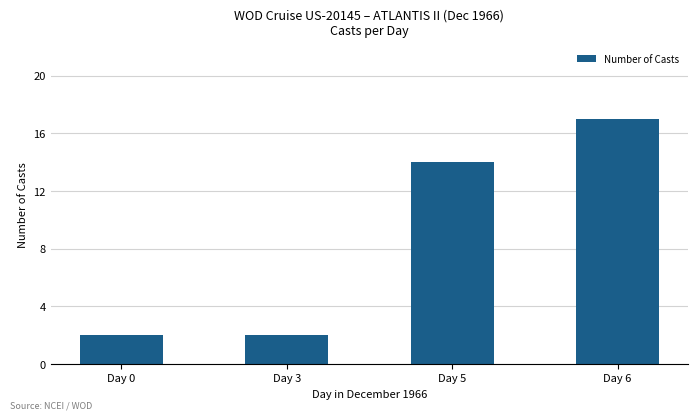

Where is the data nearest to the value 9?

Day 5